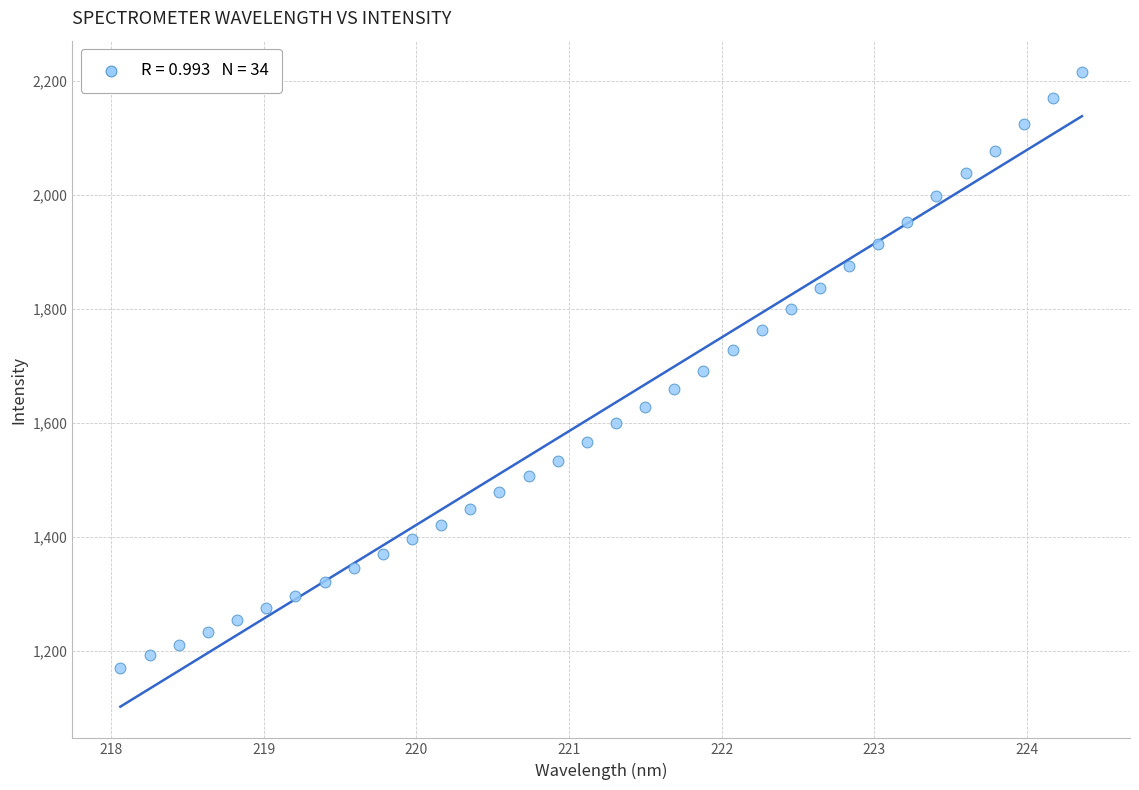

What is the range of X values (max minus min)?

6.3